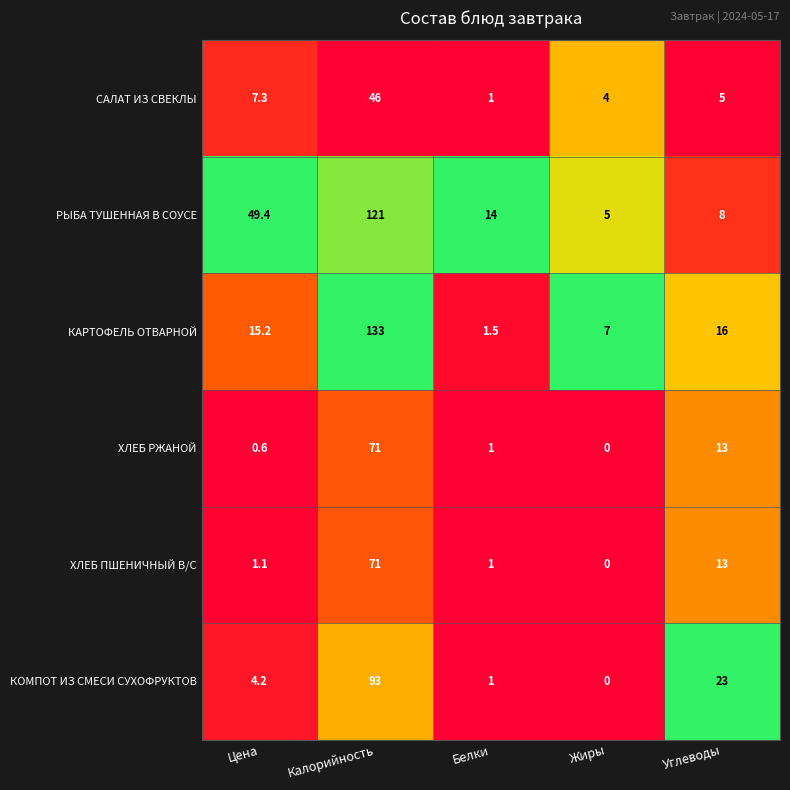

What is the maximum value shown in the chart?

133.0